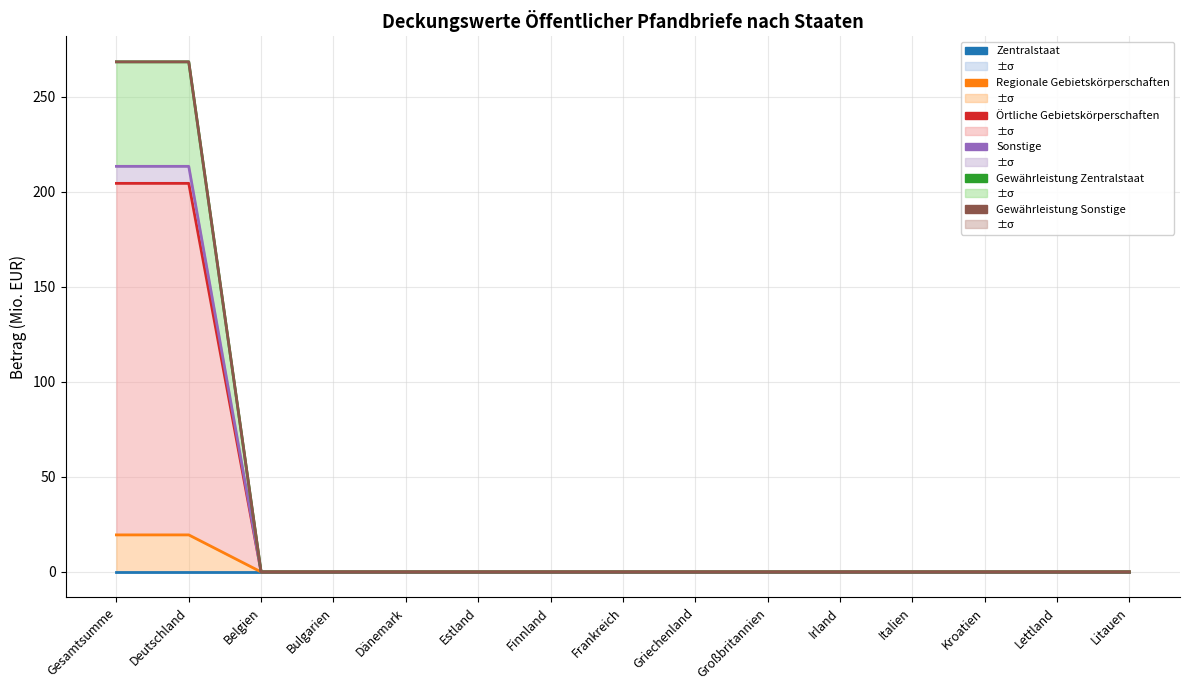

What is the label of the 9th point from the right?

Finnland